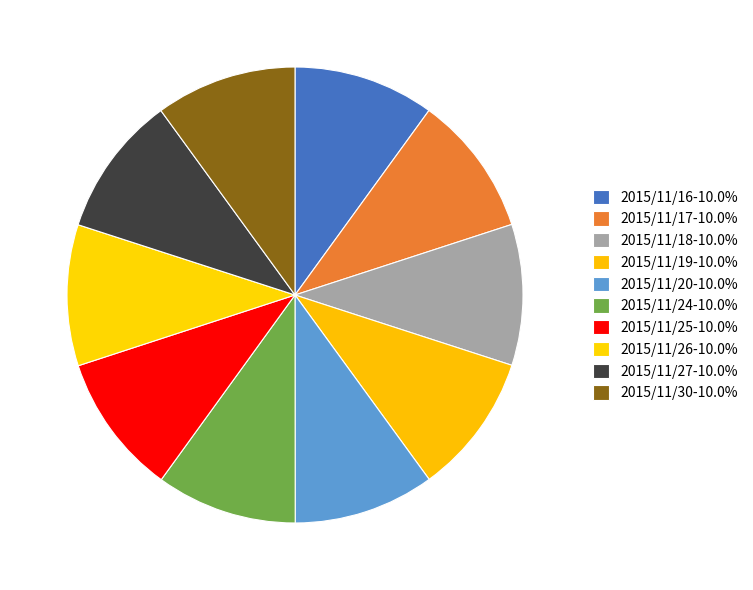

What portion of the pie excludes 2015/11/24?

90.0%